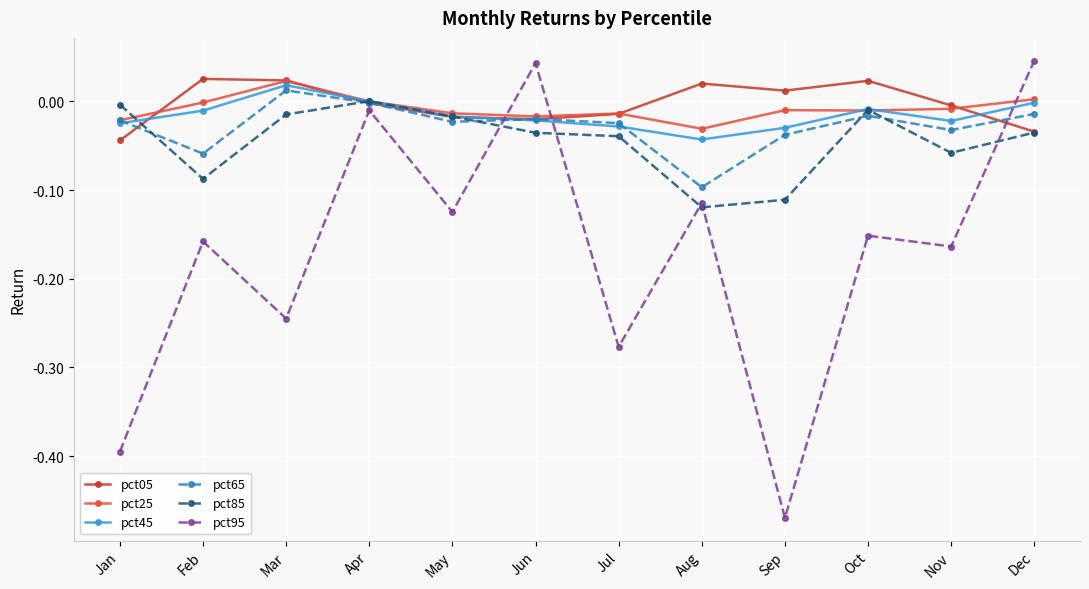

What is the difference between the maximum and minimum values in the pct85 series?

0.1